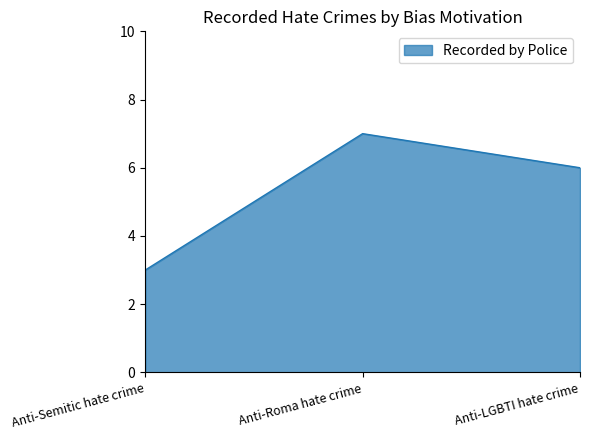

The chart shows a value of 3 at Anti-Semitic hate crime. True or false?

True